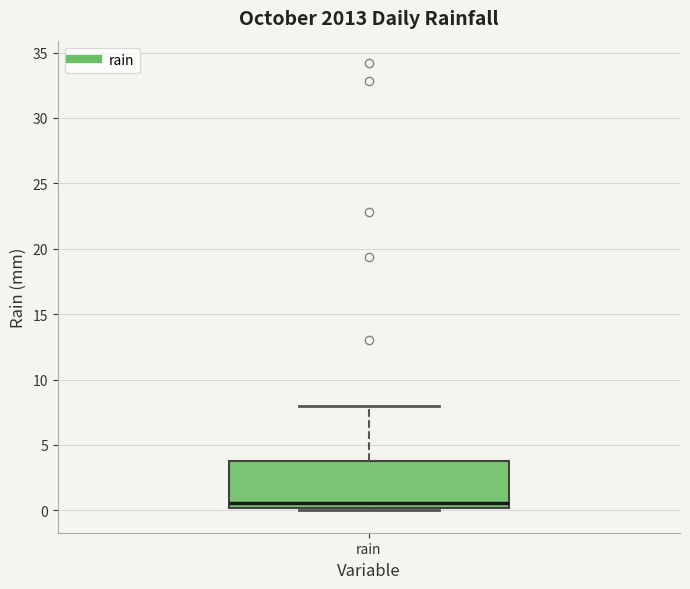

Where does the median line of the box for rain sit on the y-axis? The values are not printed on the chart, so give them approximately, as read against the axis.

0.5